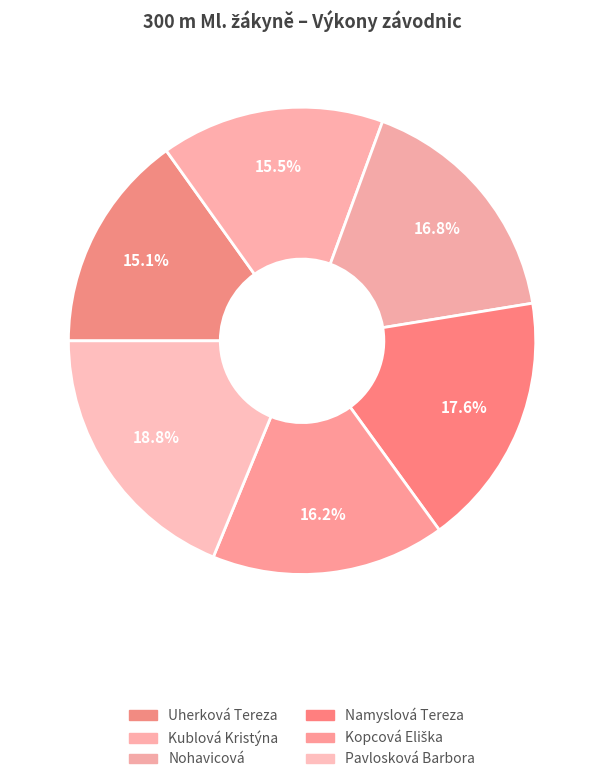

Which slice is the largest?

Pavlosková Barbora